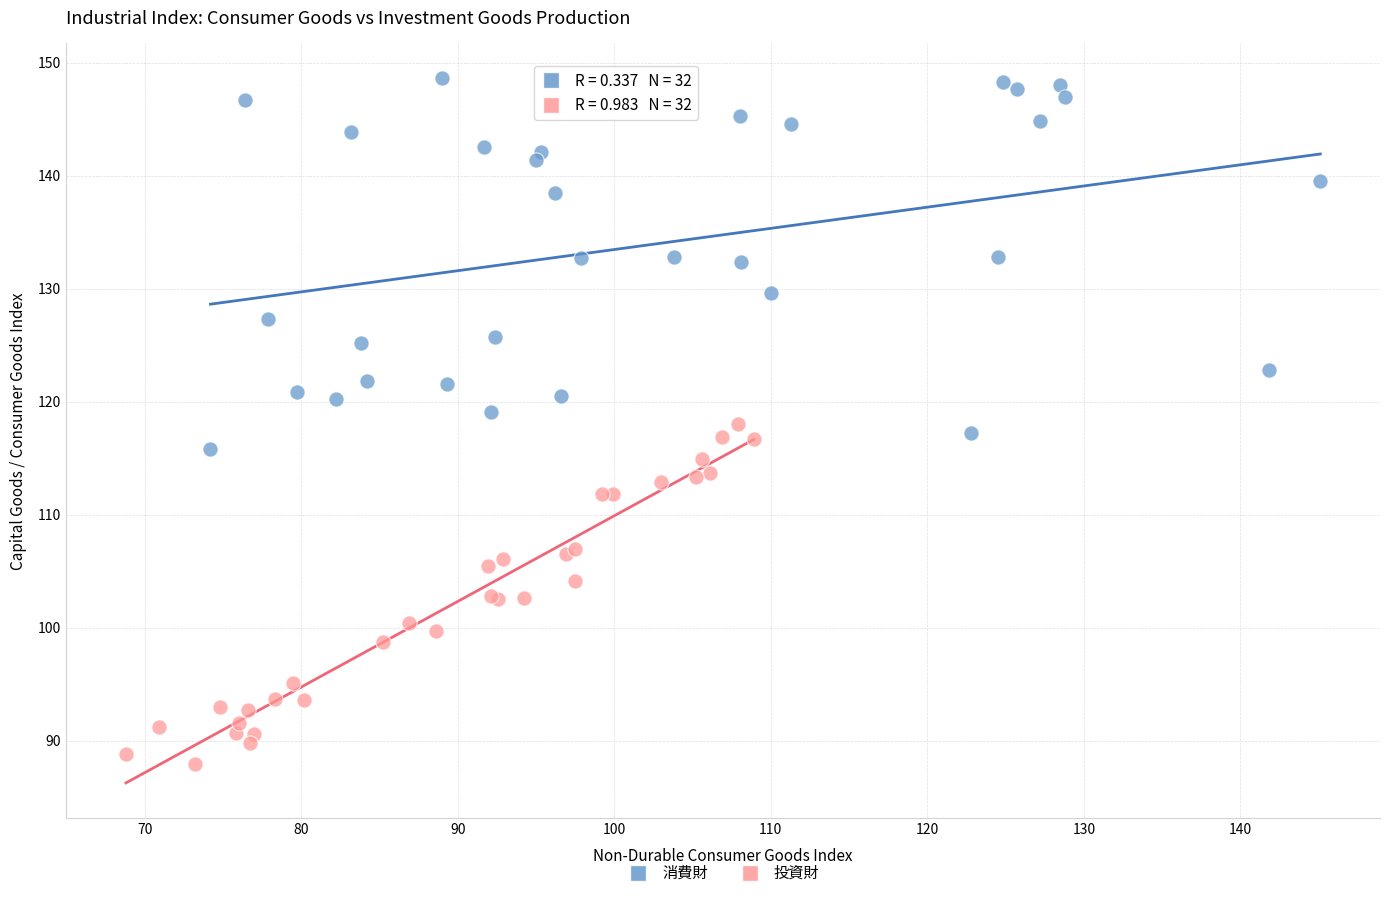

Which series contains the highest Y value?

消費財